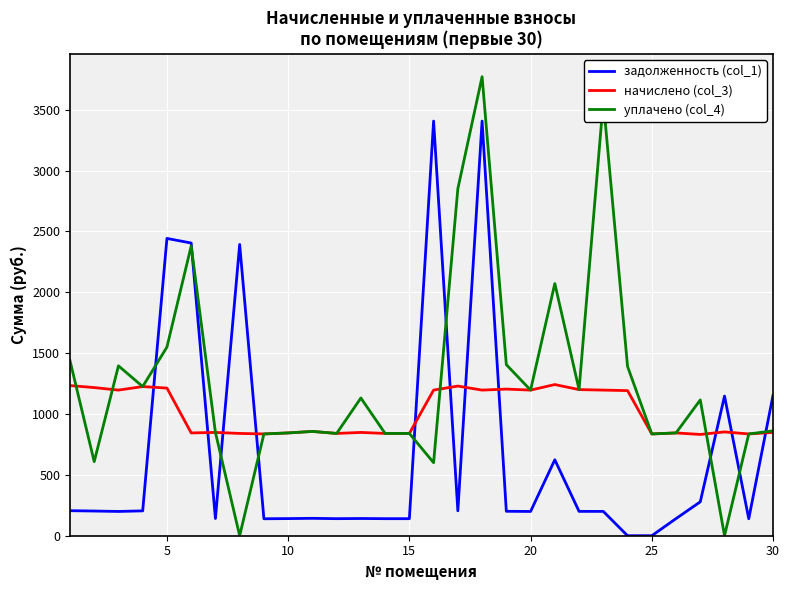

Which series has the largest total across all categories?

уплачено (col_4)